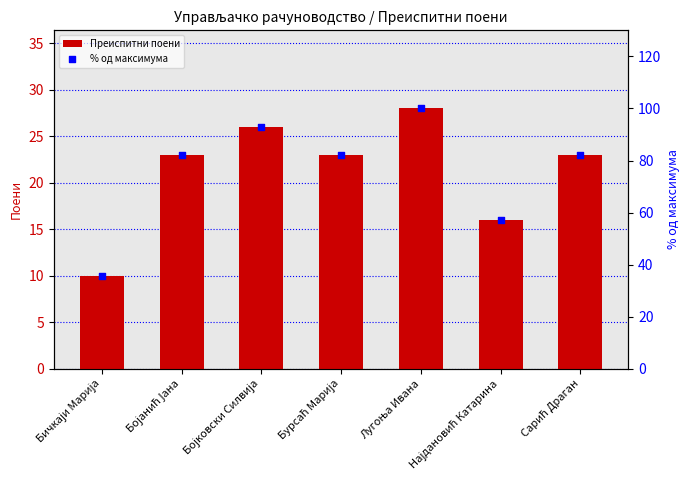

Which series contains the highest Y value?

% од максимума